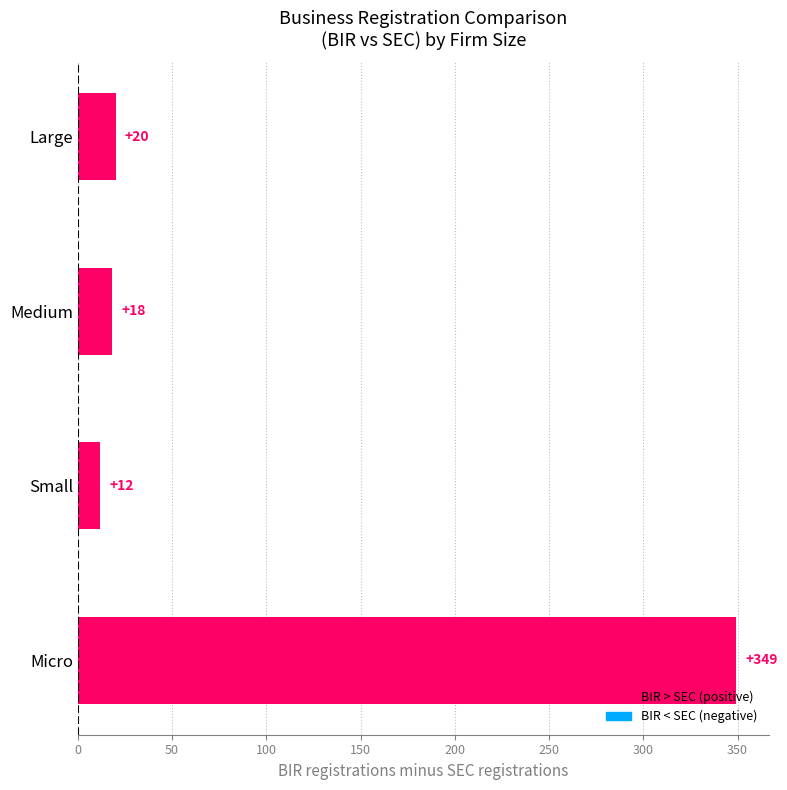

List the labels in order of value, smallest first.

Small, Medium, Large, Micro